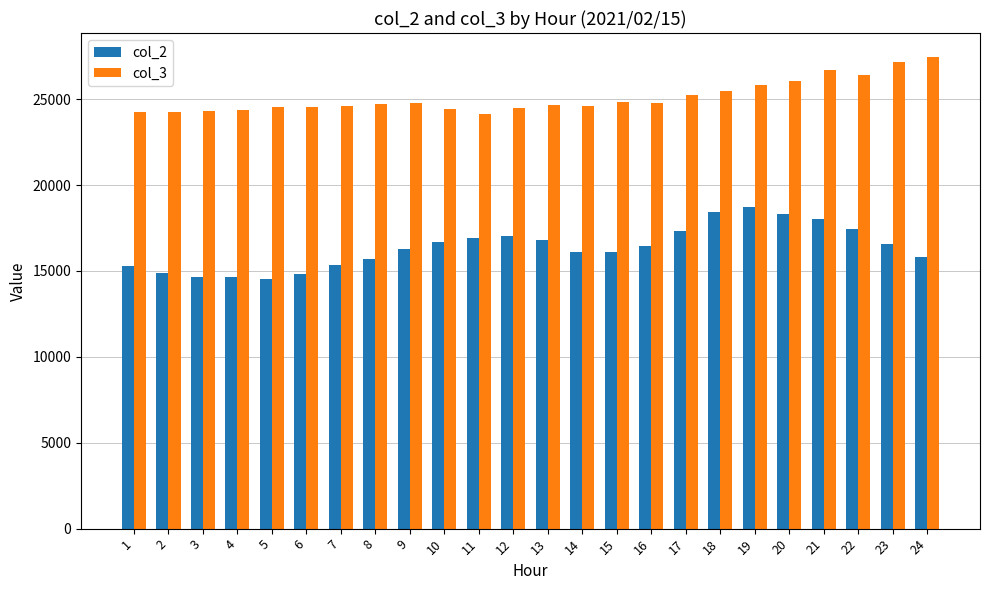

What is the minimum value for col_3?

24140